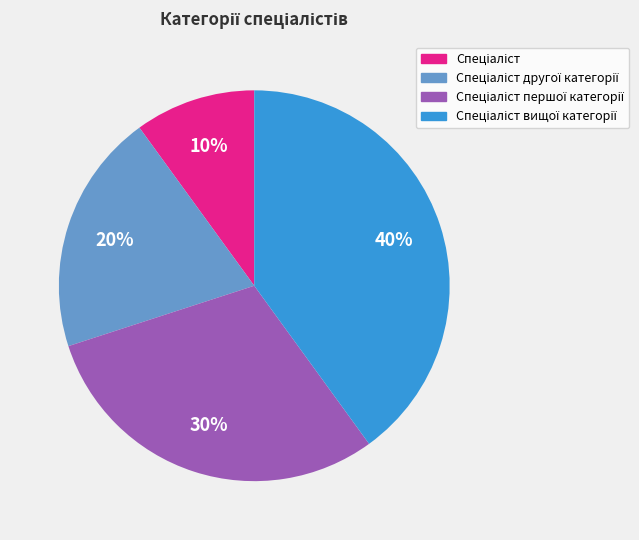

Is there a majority slice in this chart?

No